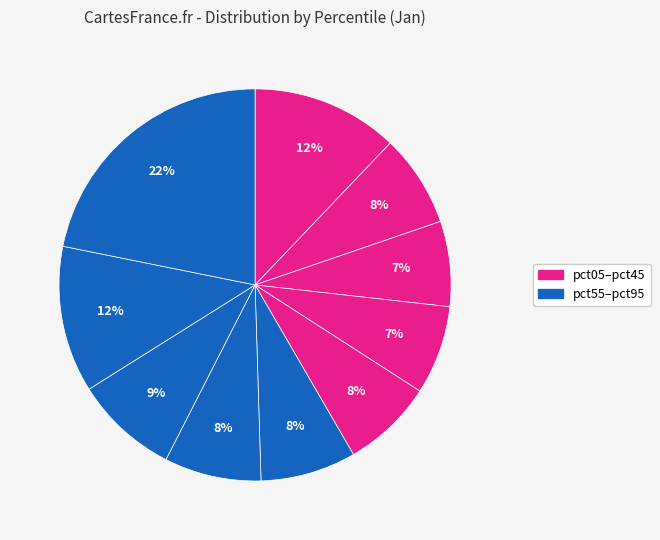

How many segments does this pie chart have?

10